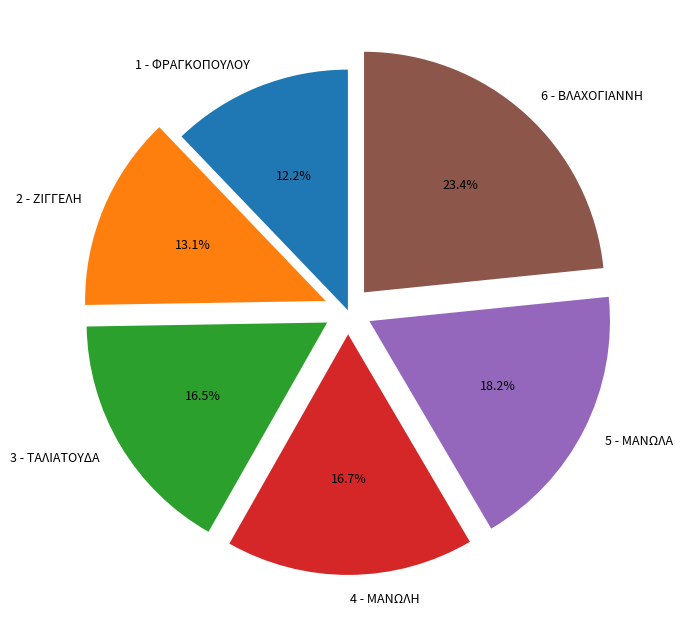

Which category has the biggest portion of the pie?

6